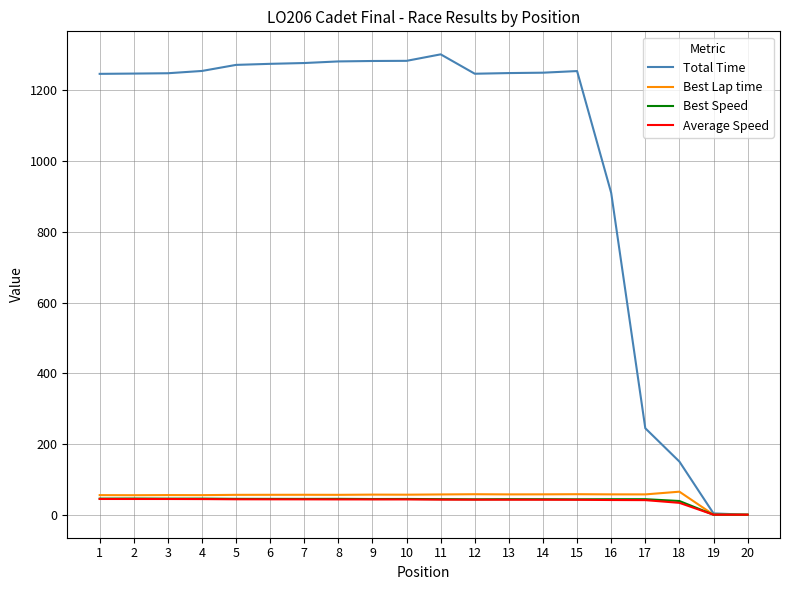

What is the spread (max minus min) of values at 11?

1259.3